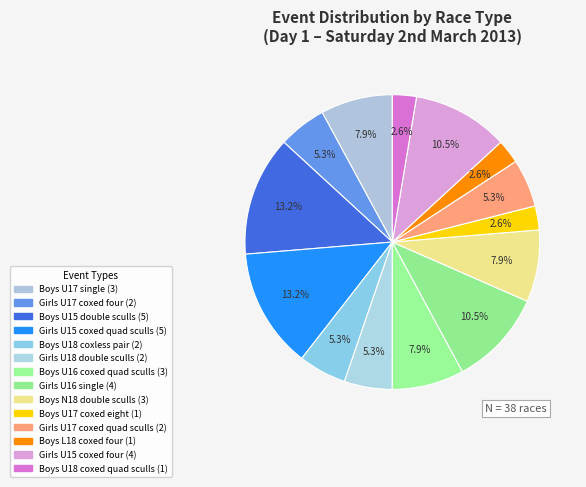

How many segments does this pie chart have?

14